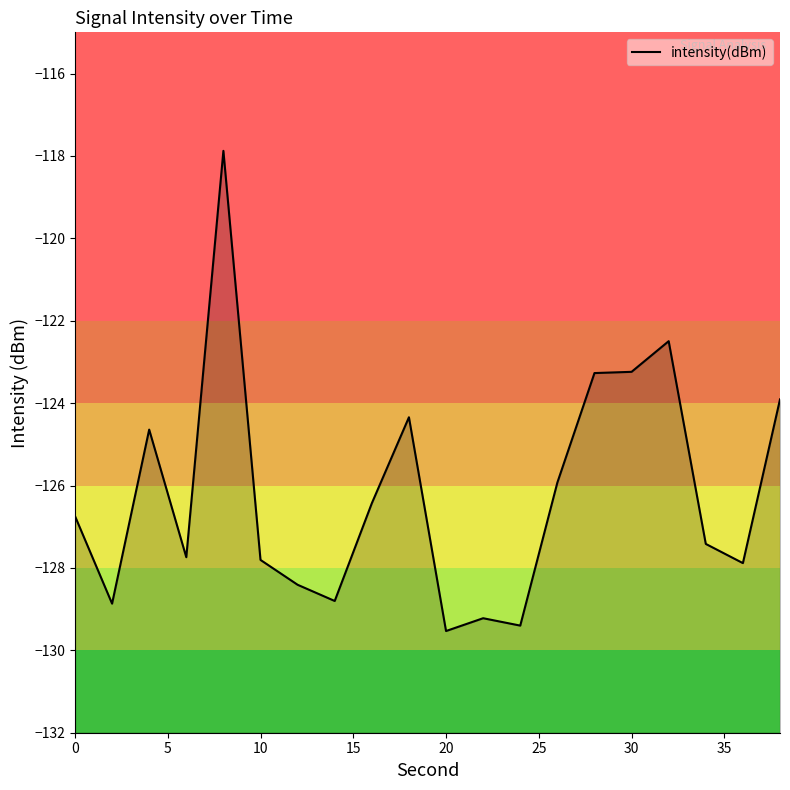

How many lines are shown in the chart?

1